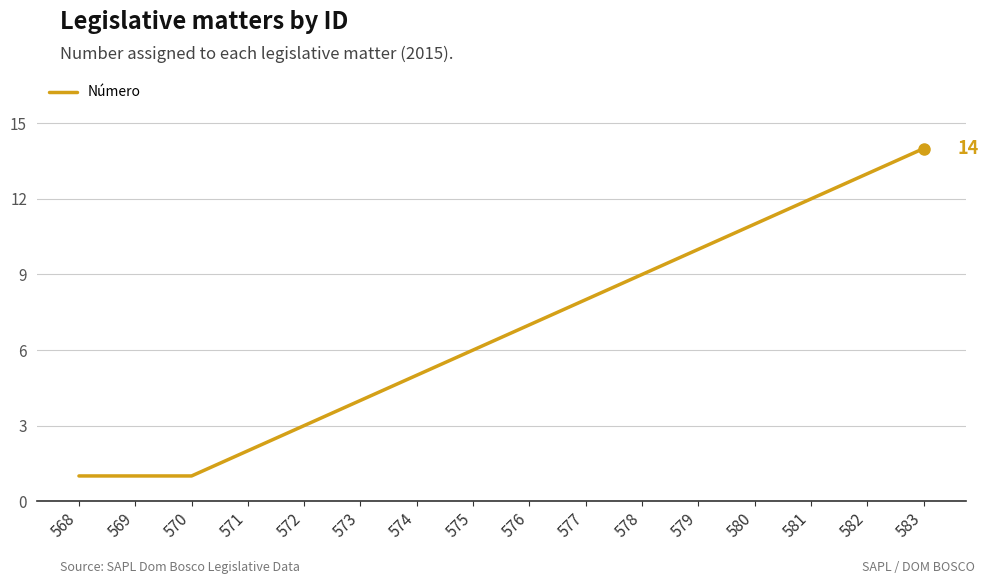

What is the change in value from 571 to 581?

+10